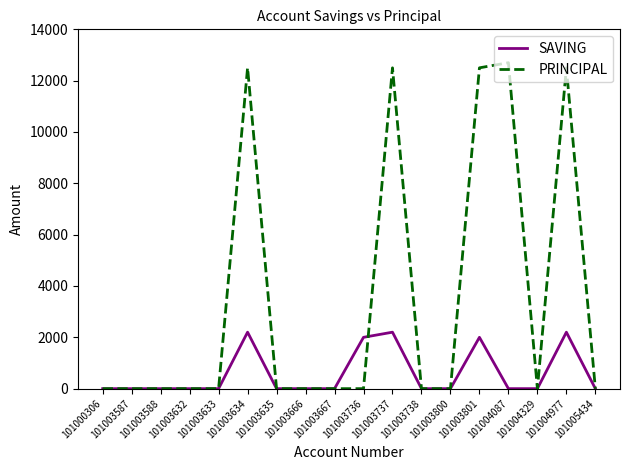

Which series has the widest spread of values?

PRINCIPAL